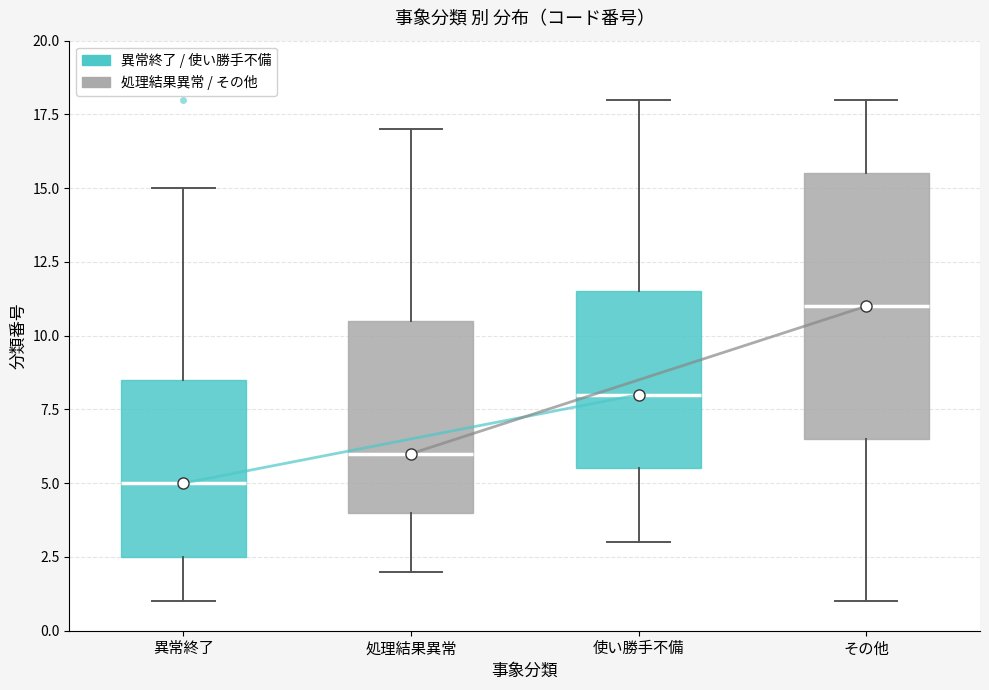

Reading left to right, read every box against the y-axis: the position of its median line, the range the box covers, and the ends of its whiskers. The values are not printed on the chart, so give them approximately, as read against the axis.

異常終了: median 5.0, box 2.5 to 8.5, whiskers 1.0 to 15.0
処理結果異常: median 6.0, box 4.0 to 10.5, whiskers 2.0 to 17.0
使い勝手不備: median 8.0, box 5.5 to 11.5, whiskers 3.0 to 18.0
その他: median 11.0, box 6.5 to 15.5, whiskers 1.0 to 18.0